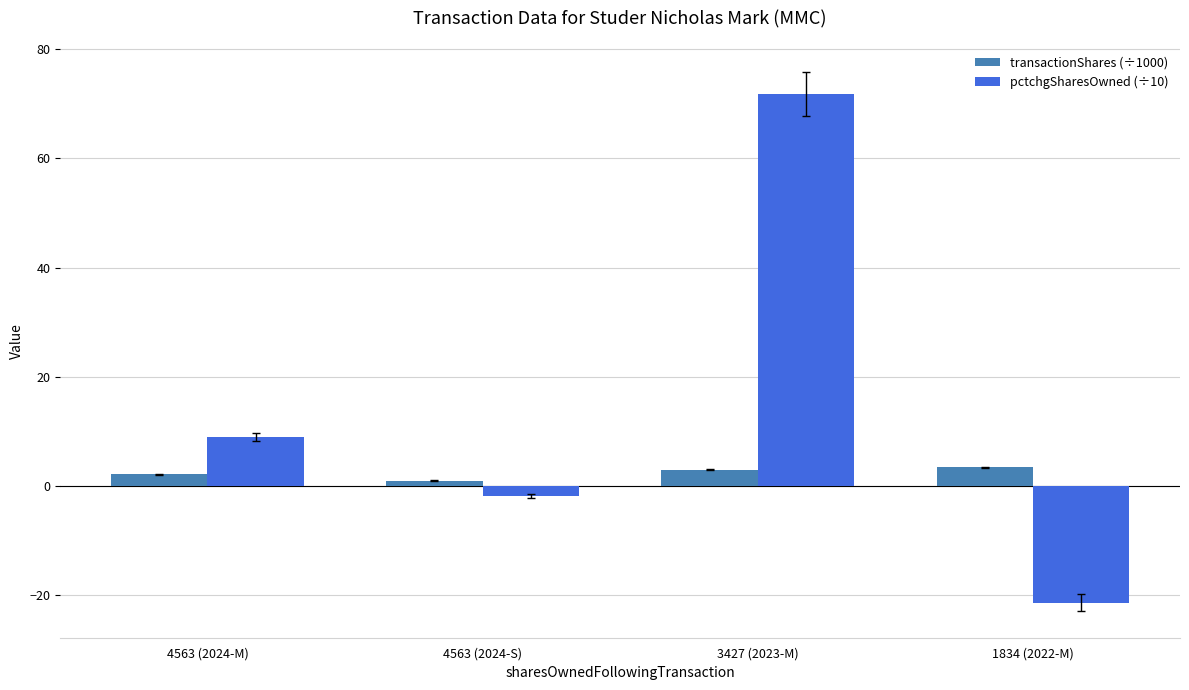

Reading left to right, extract all data points from this chart.

transactionShares (÷1000): 2.2	1.0	3.0	3.5
pctchgSharesOwned (÷10): 9.0	-1.8	71.8	-21.3